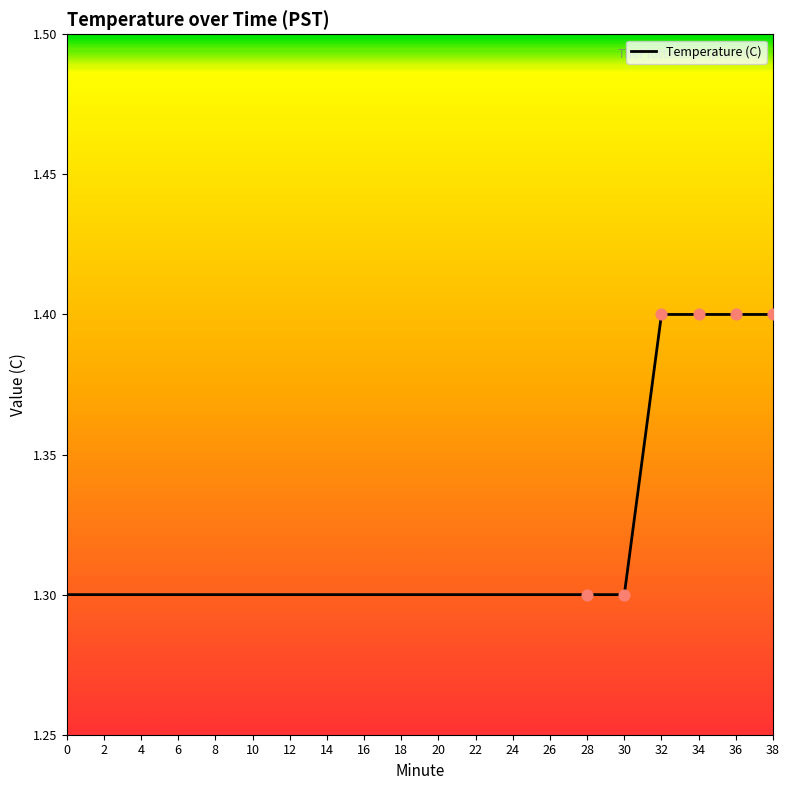

What is the ratio of the value at 34 to the value at 20?

1.1